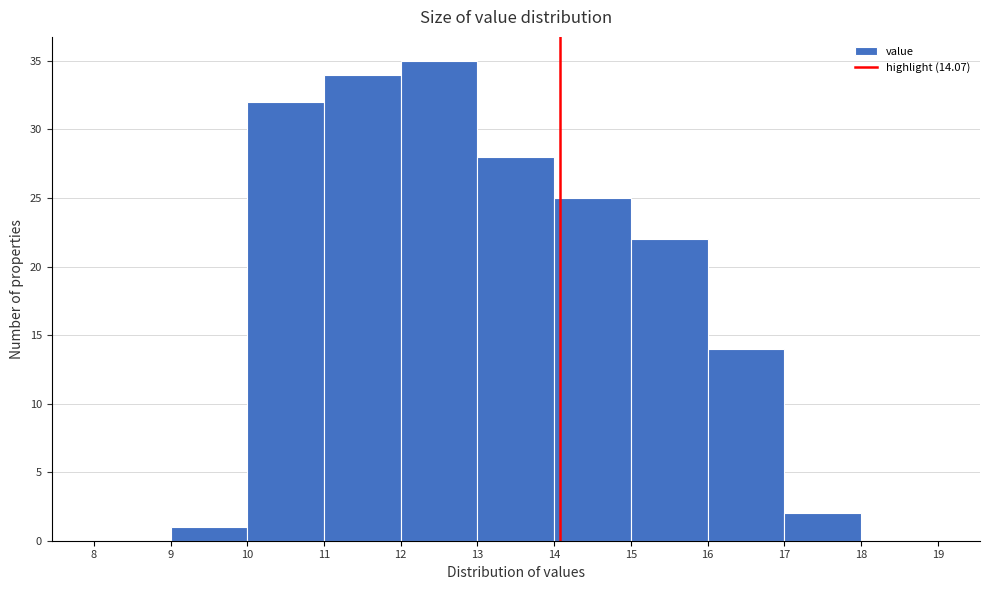

Over which range of the x-axis is the bar tallest?

12 to 13